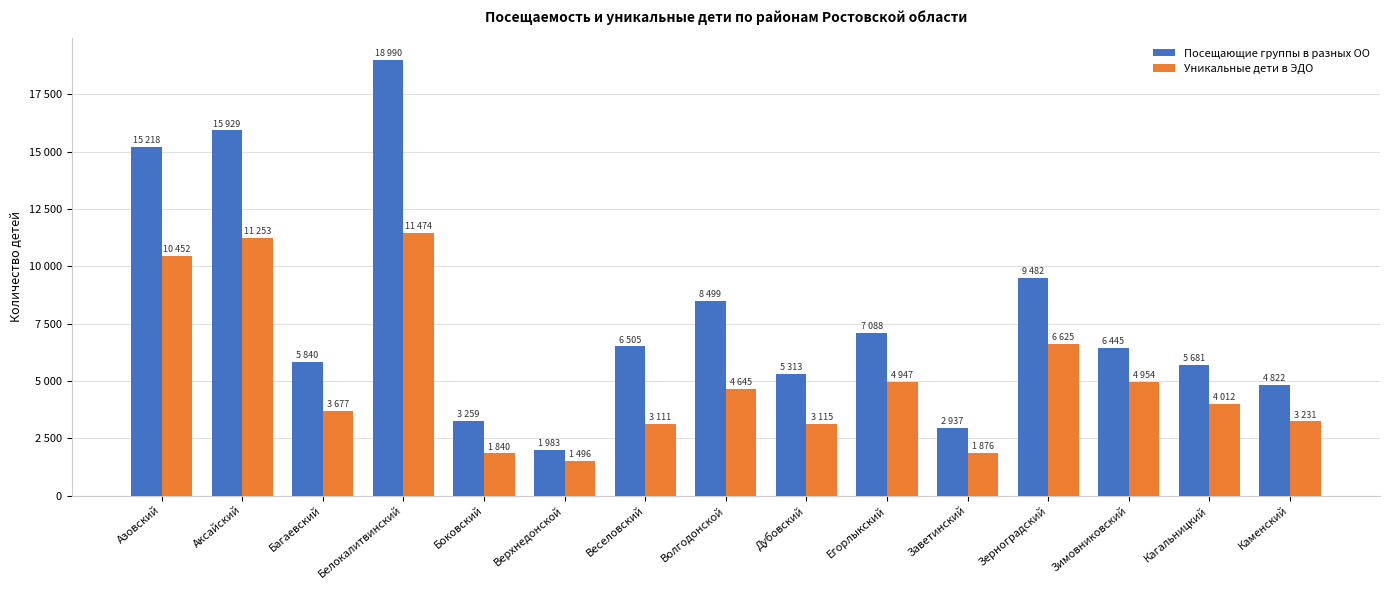

Is it true that Посещающие группы в разных ОО equals 1960 at Кагальницкий?

False